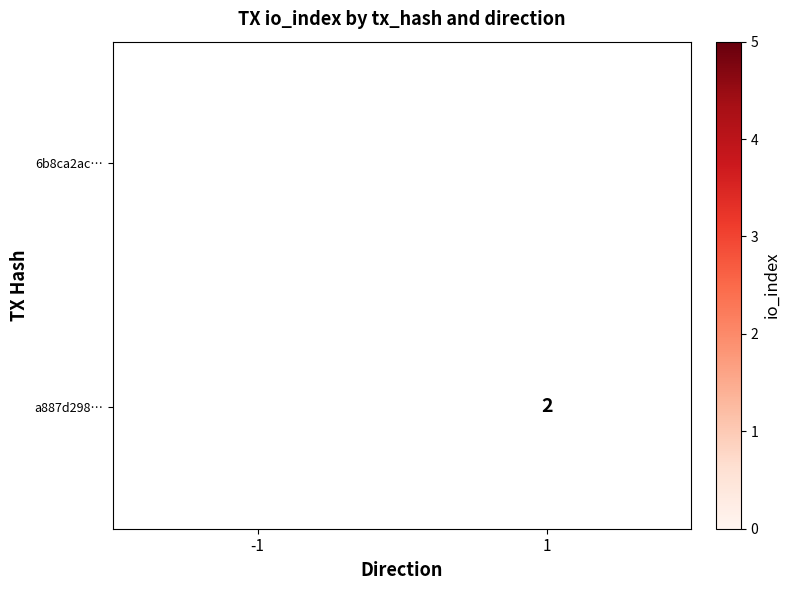

Is the value of 6b8ca2ac… at -1 greater than the value of a887d298… at 1?

Yes